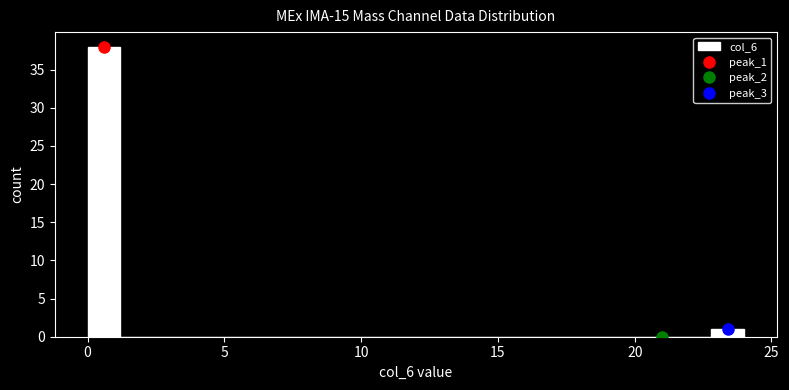

Read against the x-axis, roughly where is the centre of the tallest bar?

0.5